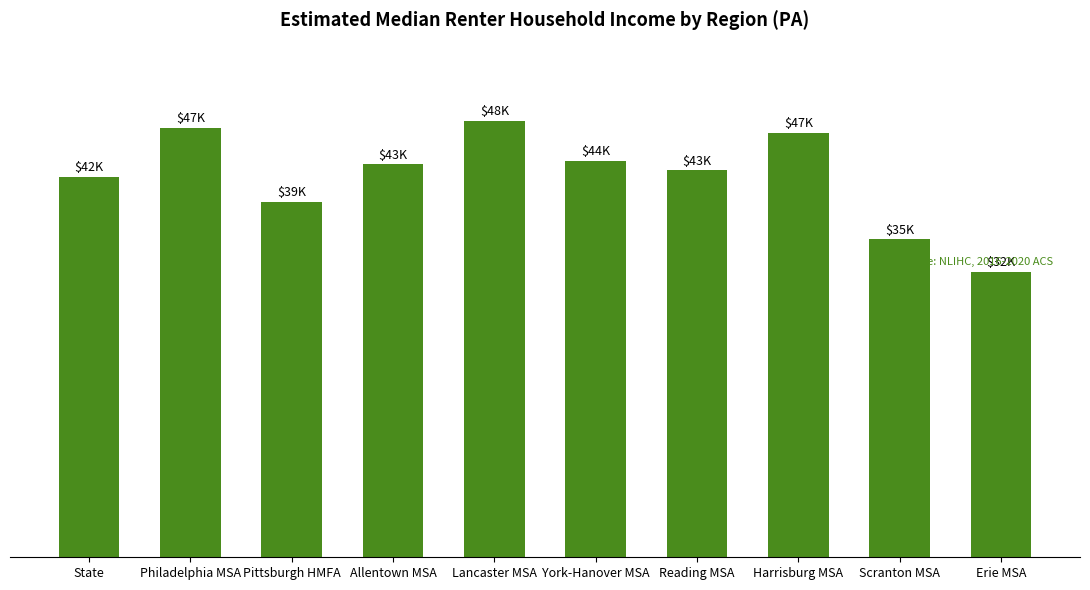

Which label corresponds to the smallest value in the chart?

Erie MSA